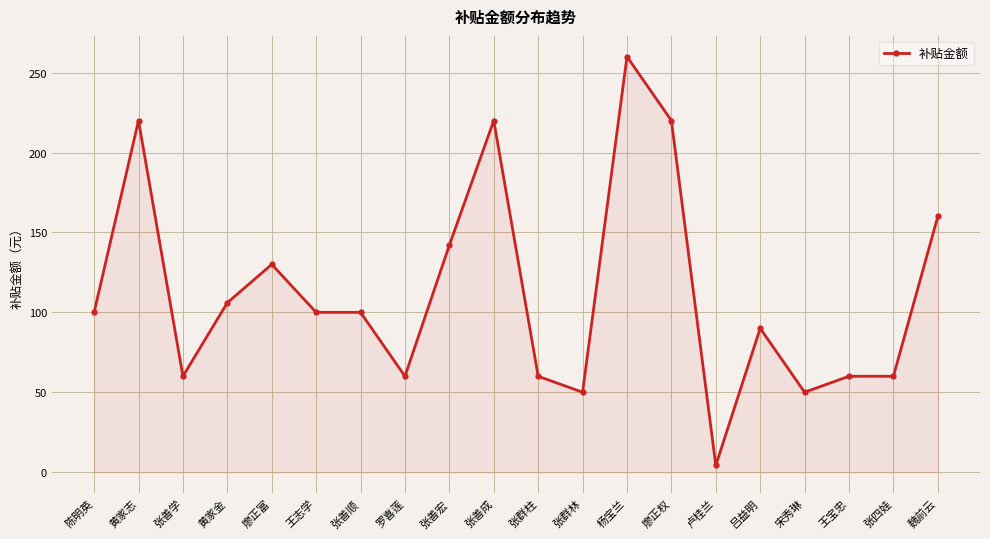

Read the value at 罗喜莲.

60.0